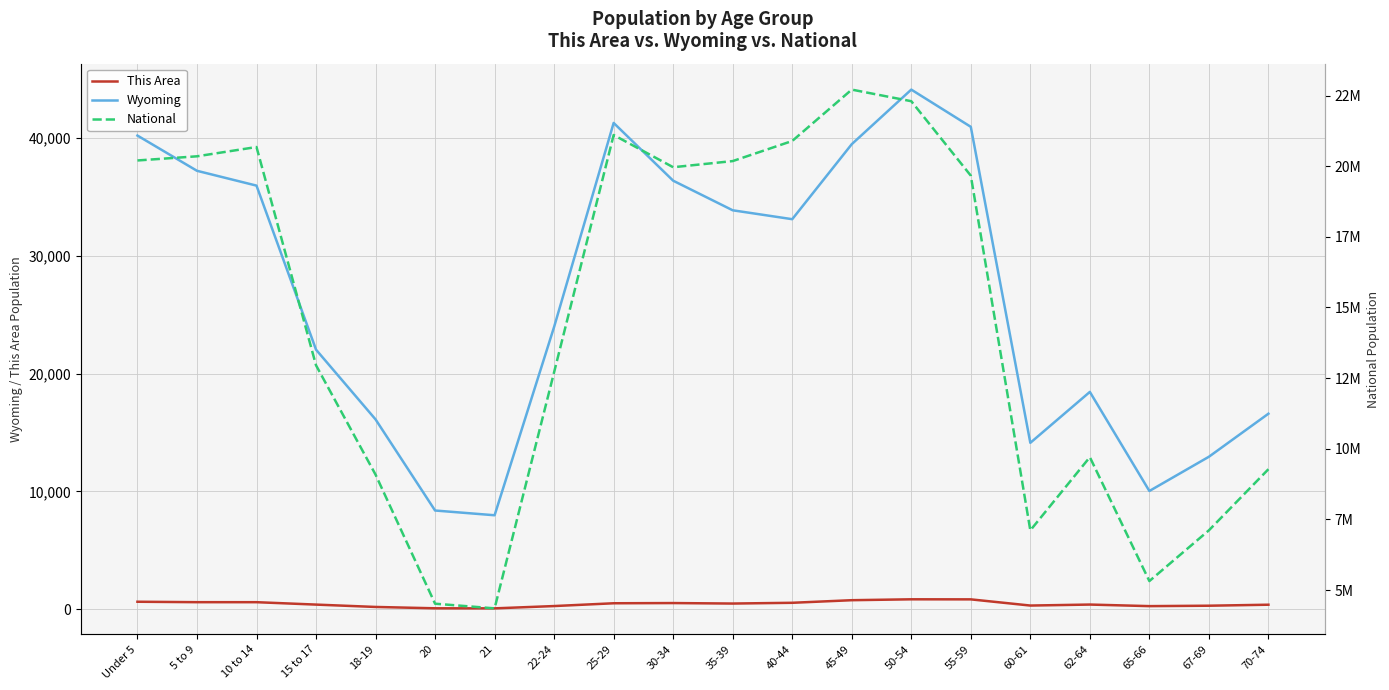

How many values in the This Area series are below 480?

10